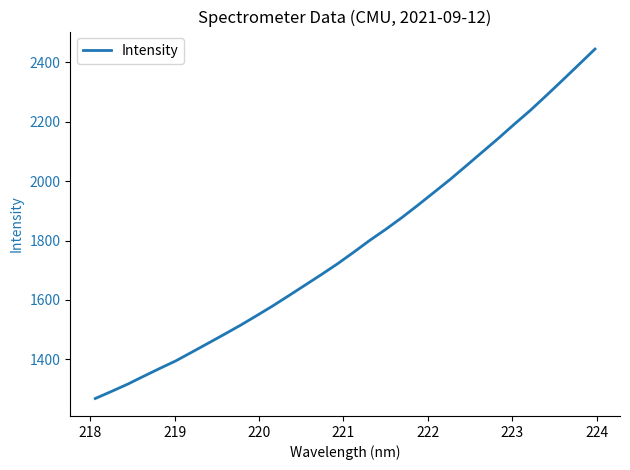

What is the difference between the maximum and minimum values?

1176.8